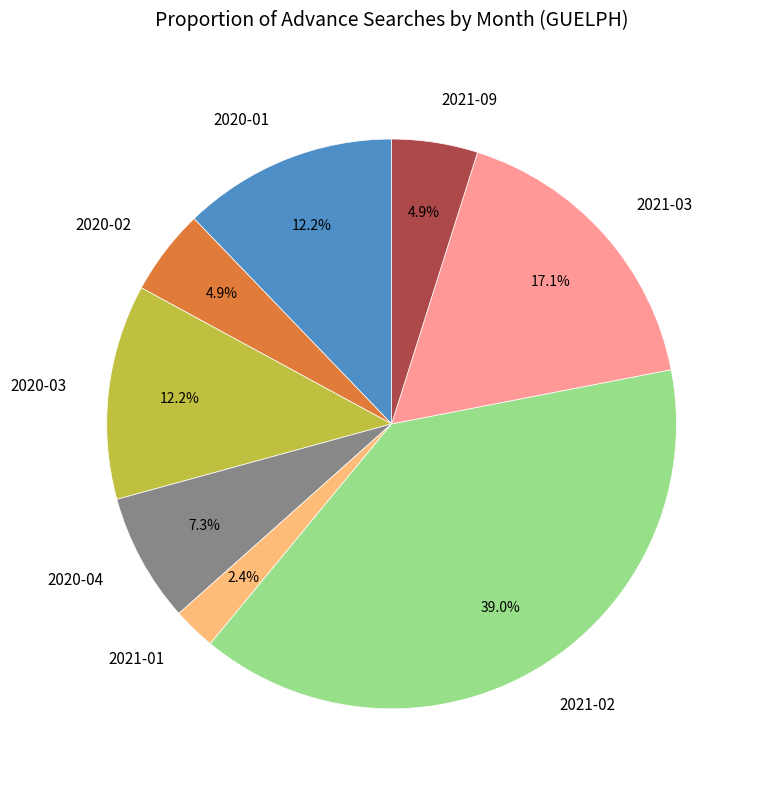

What is the smallest slice in the pie chart?

2021-01